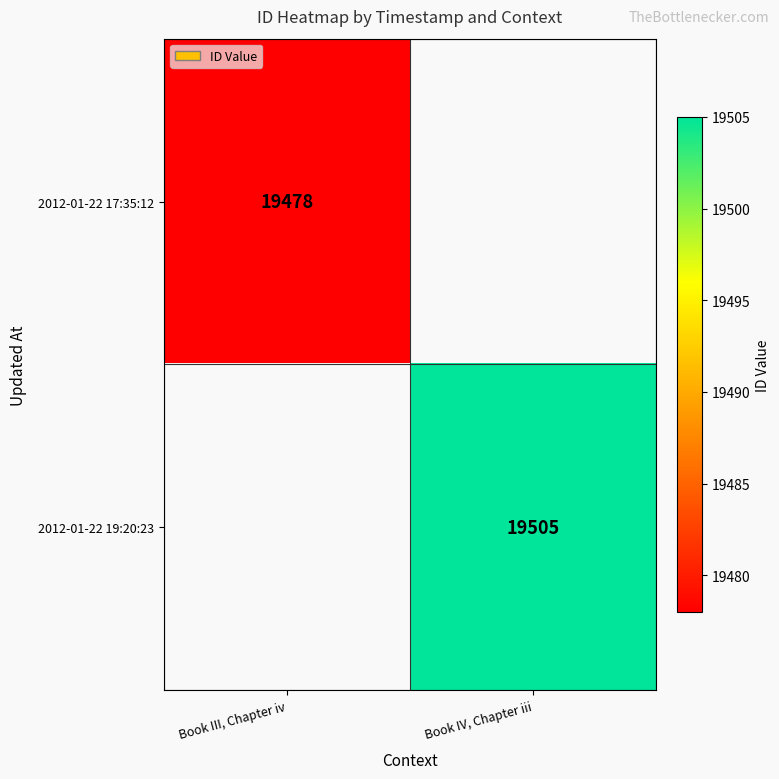

What is the minimum value shown in the chart?

19478.0